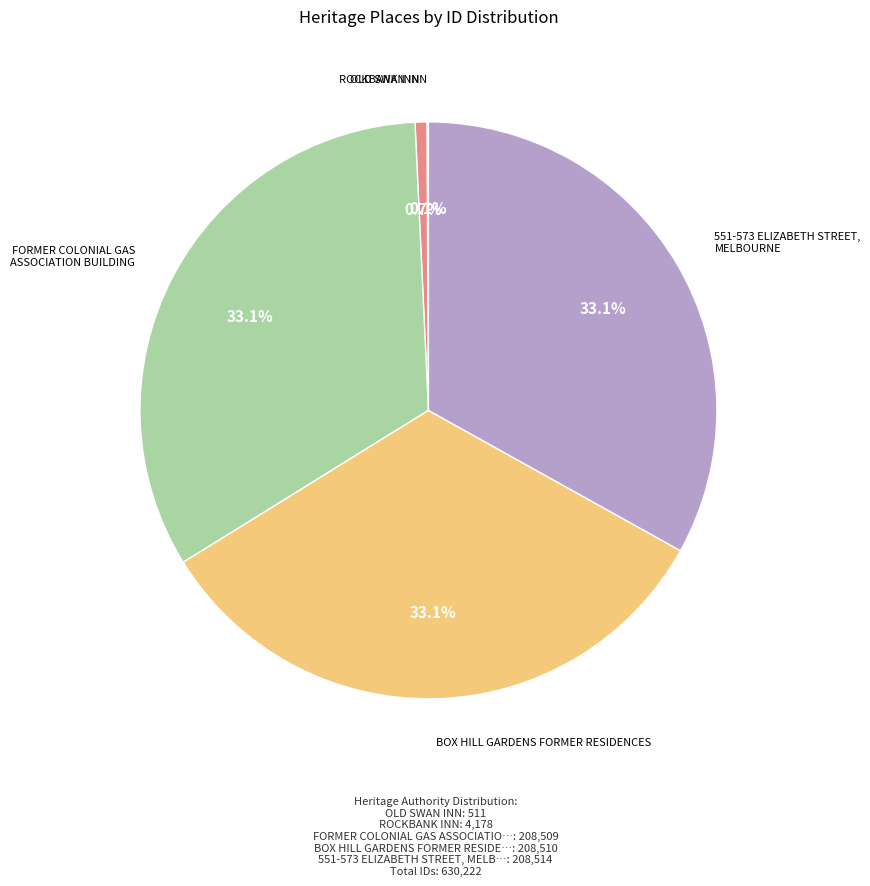

Does any single category account for the majority?

No